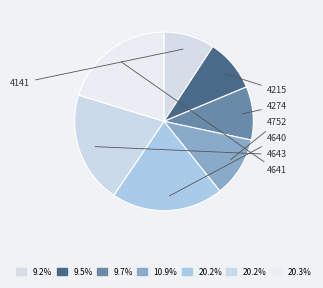

What is the largest slice in the pie chart?

4641